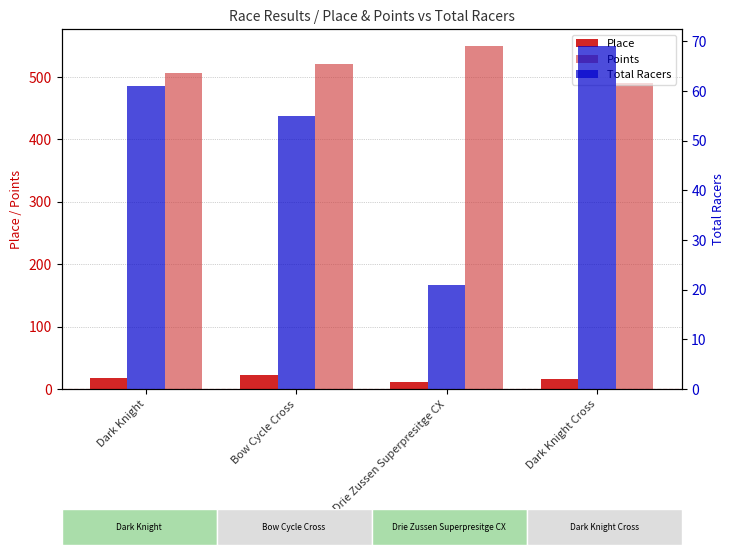

Reading left to right, transcribe all the data shown in this chart.

Place: 18.0	23.0	11.0	16.0
Points: 505.8	520.7	549.0	490.5
Total Racers: 61.0	55.0	21.0	69.0